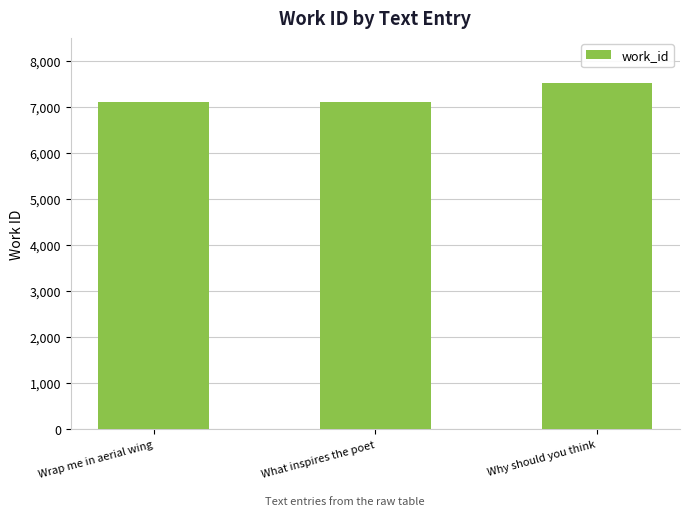

What is the average value?

7246